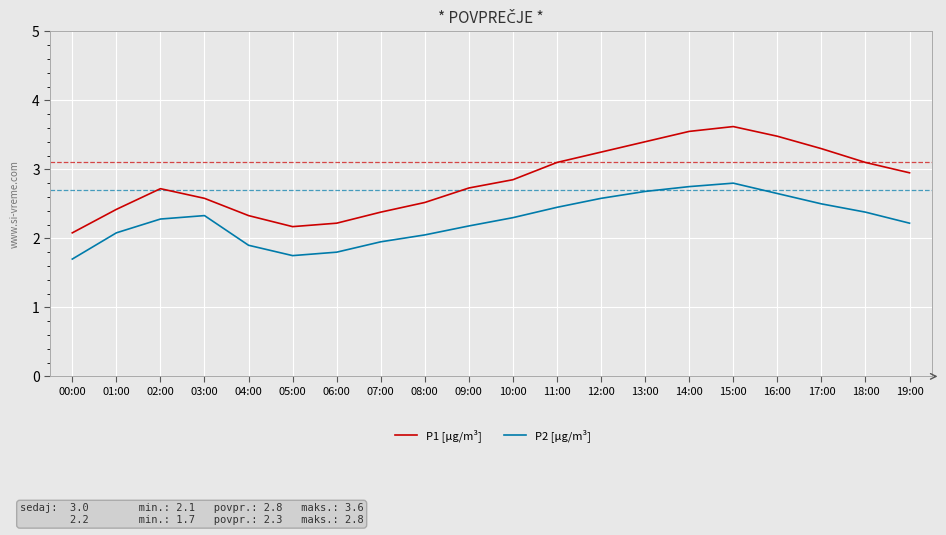

What are all the series names shown in the legend?

P1 [μg/m³], P2 [μg/m³]